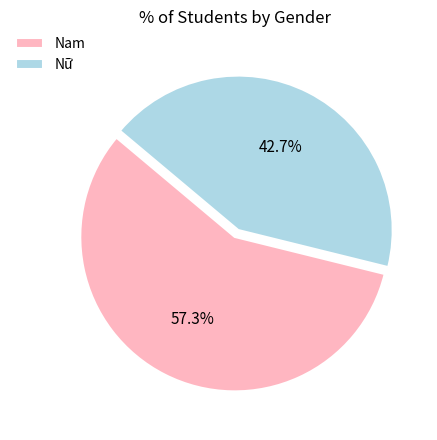

Is it true that Nam is 45% of the pie?

False